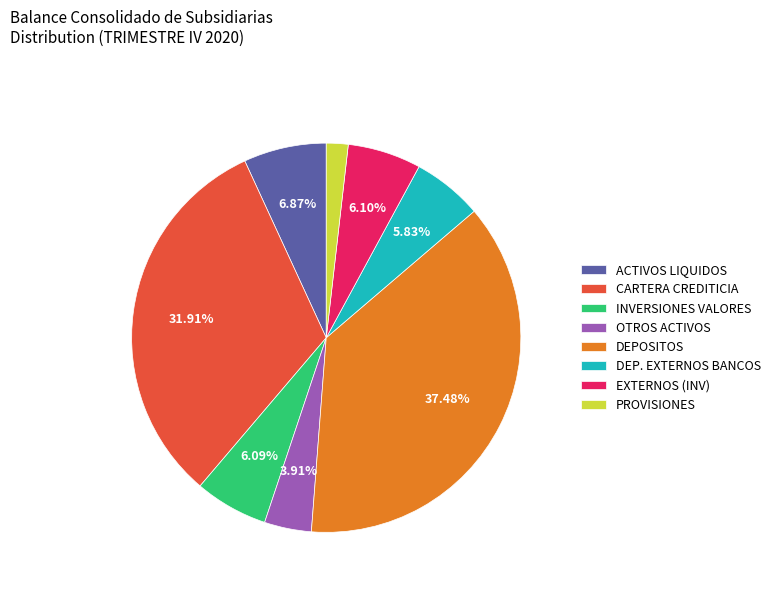

Count the number of slices in the pie.

8